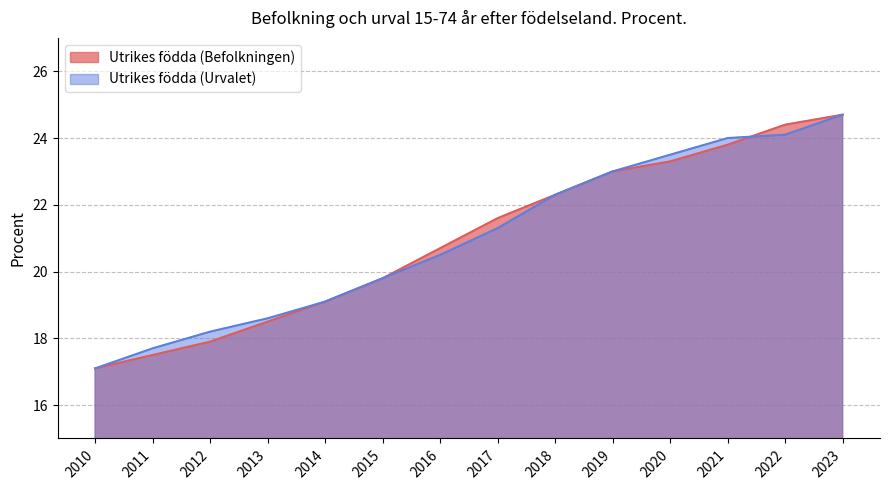

The value of Utrikes födda (Befolkningen) at 2021 is 5.6. True or false?

False